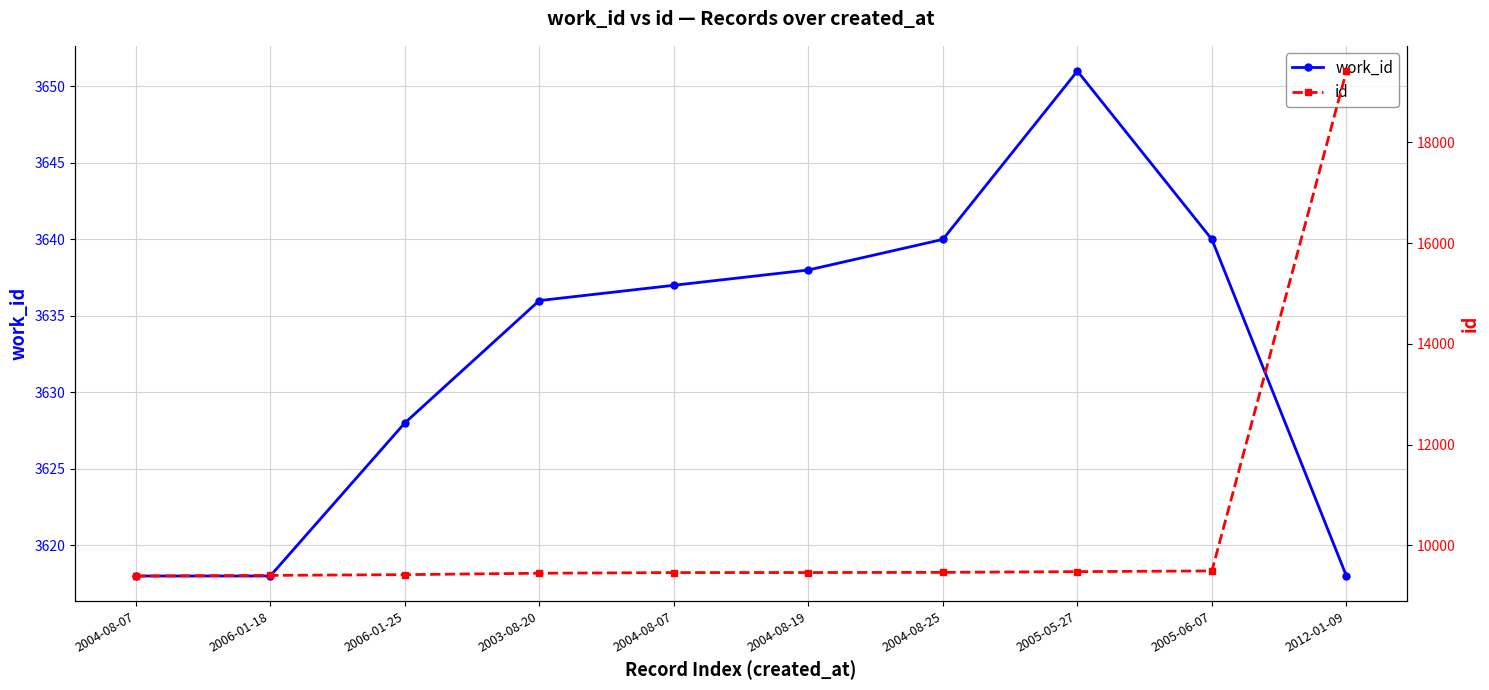

Read the id value at 2004-08-25, to the nearest 100.

9500